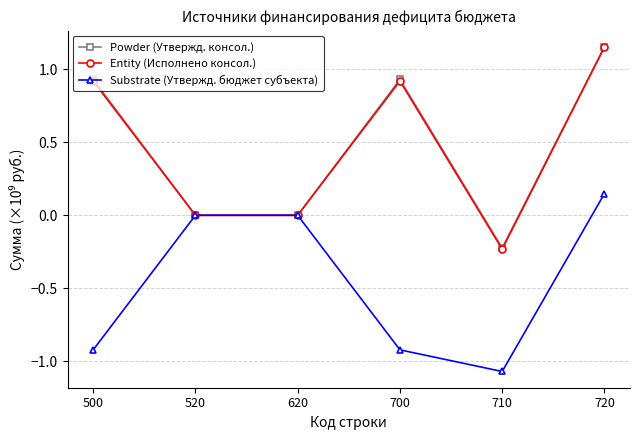

How many lines are shown in the chart?

3